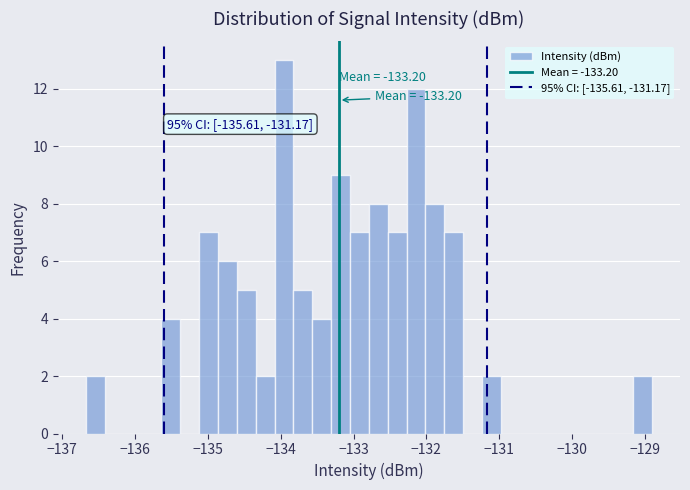

Read against the x-axis, roughly where is the centre of the tallest bar?

-134.0